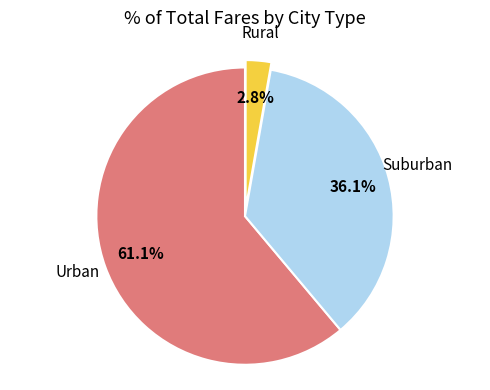

Combined, what portion of the pie is Rural and Urban?

63.9%